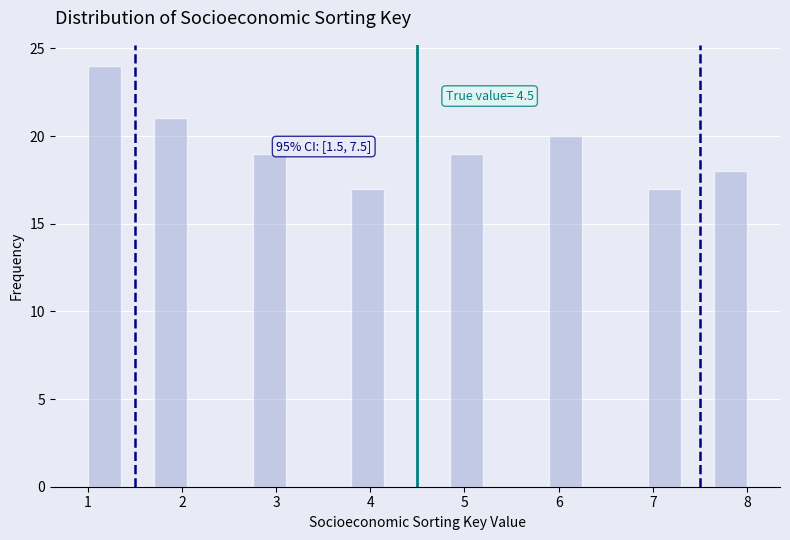

Around what value on the x-axis is the tallest bar? Give the approximate position of its centre, as read against the axis.

1.2